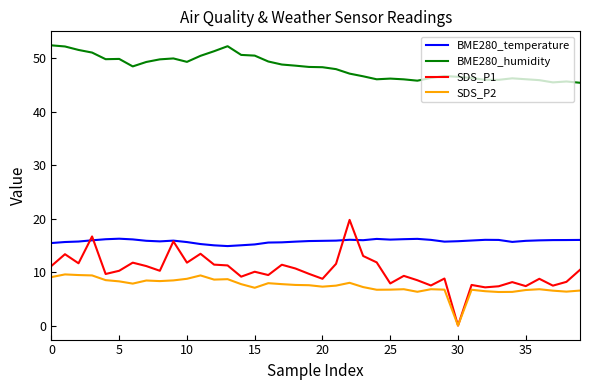

True or false: SDS_P2 and BME280_humidity intersect in this chart.

False